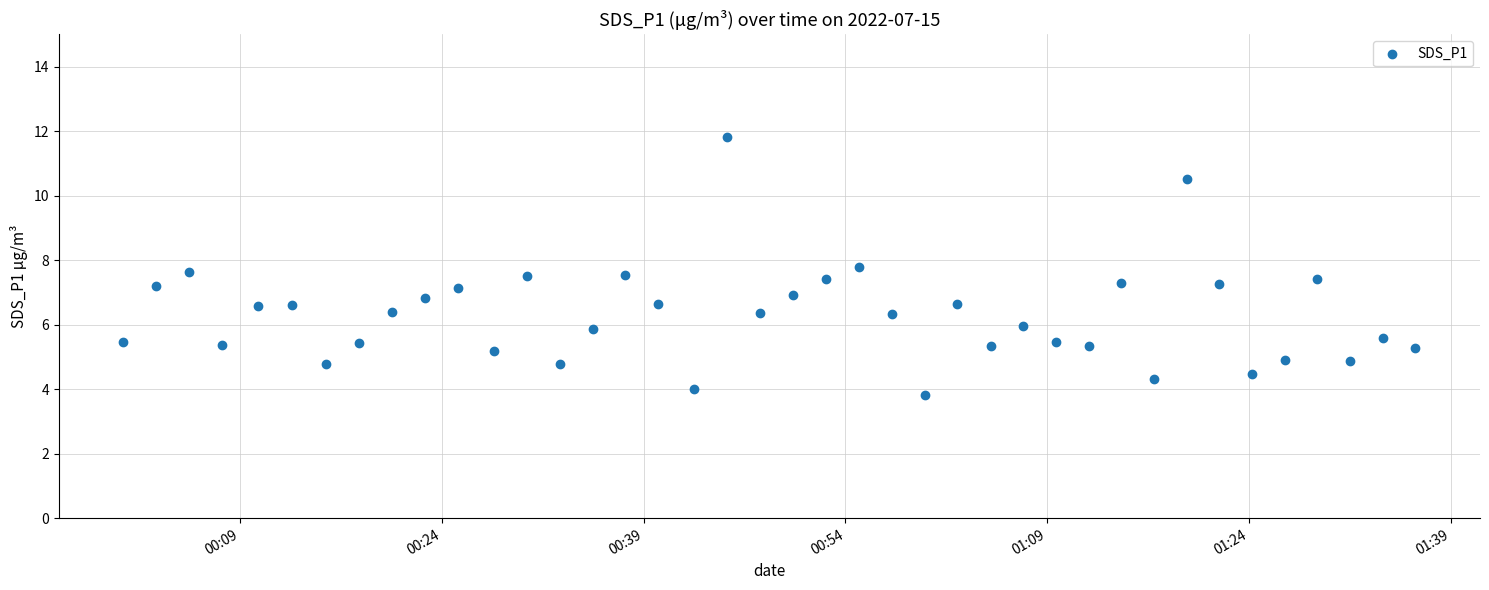

What is the range of Y values (max minus min)?

8.0